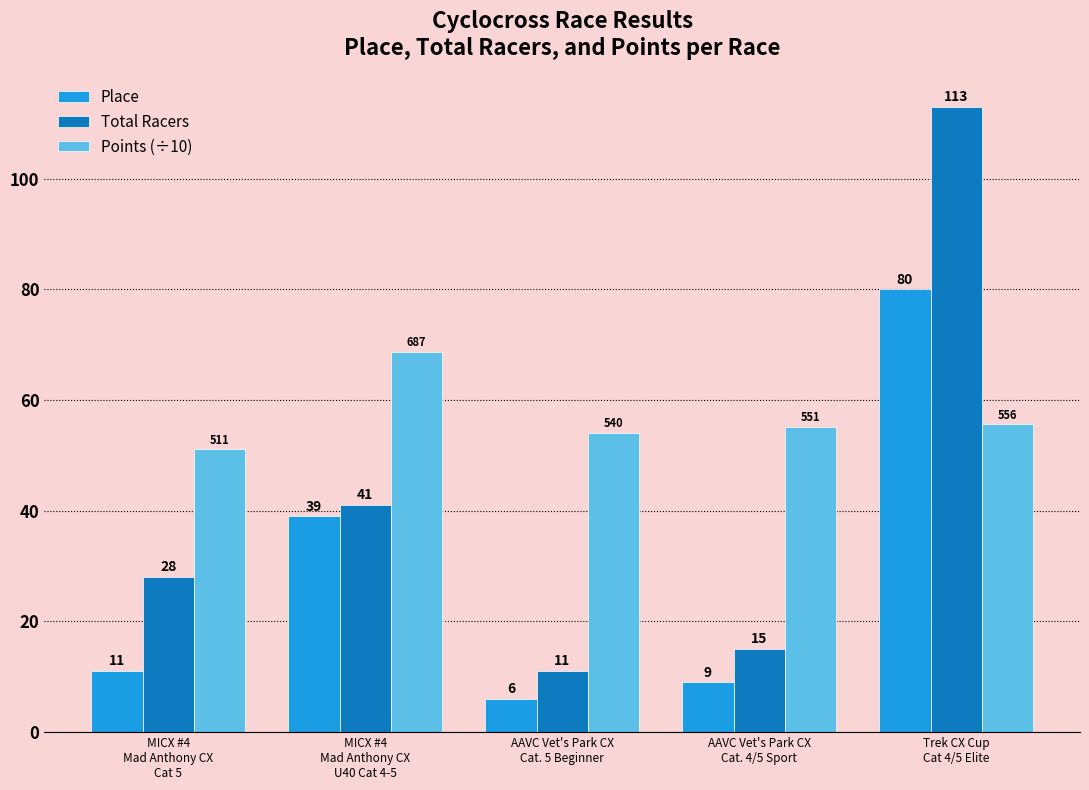

The Total Racers series shows 28.0 at MICX #4
Mad Anthony CX
Cat 5. True or false?

True